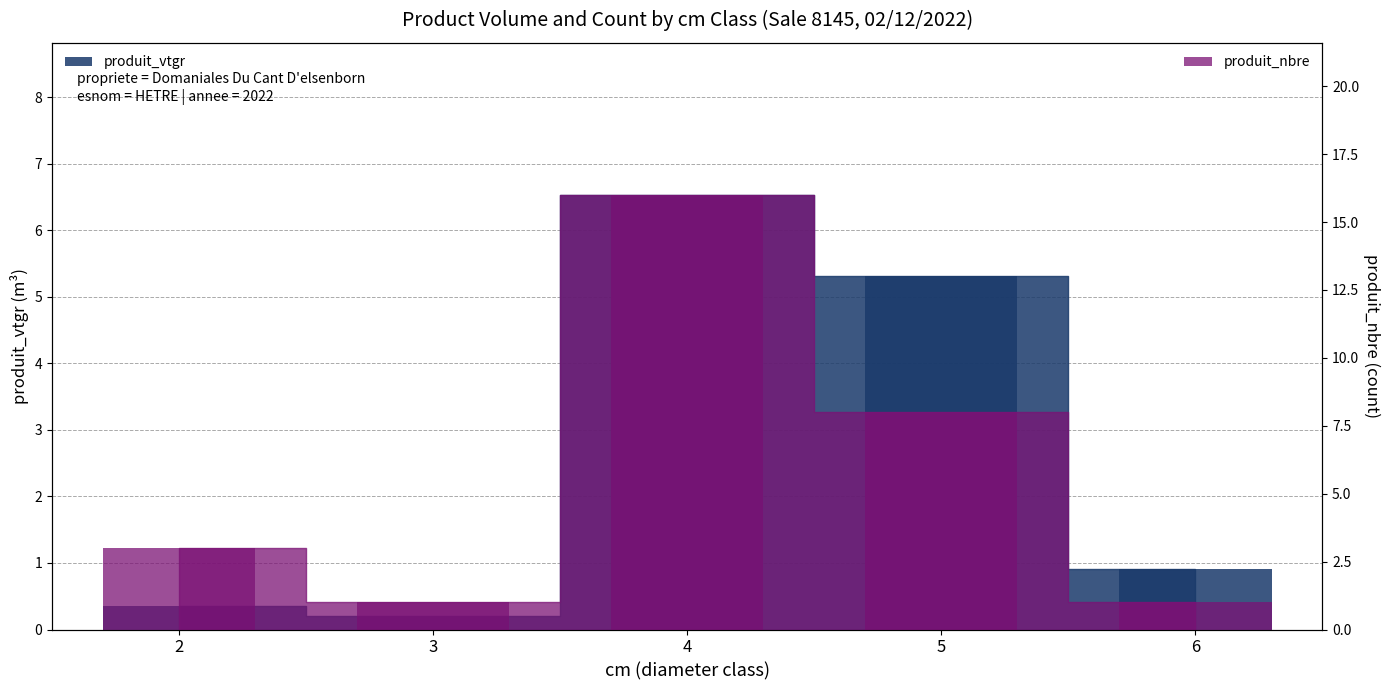

What is the difference between the highest and lowest values at 3?

0.8